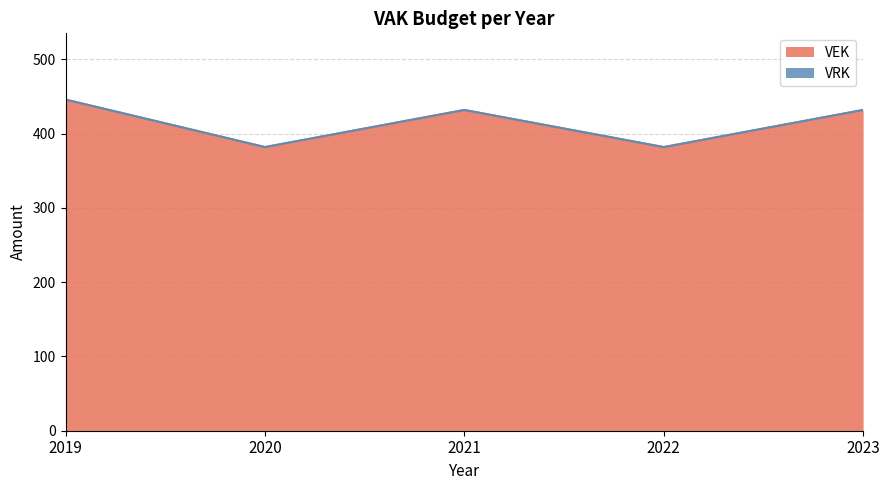

Which label corresponds to the largest value in the chart?

2019